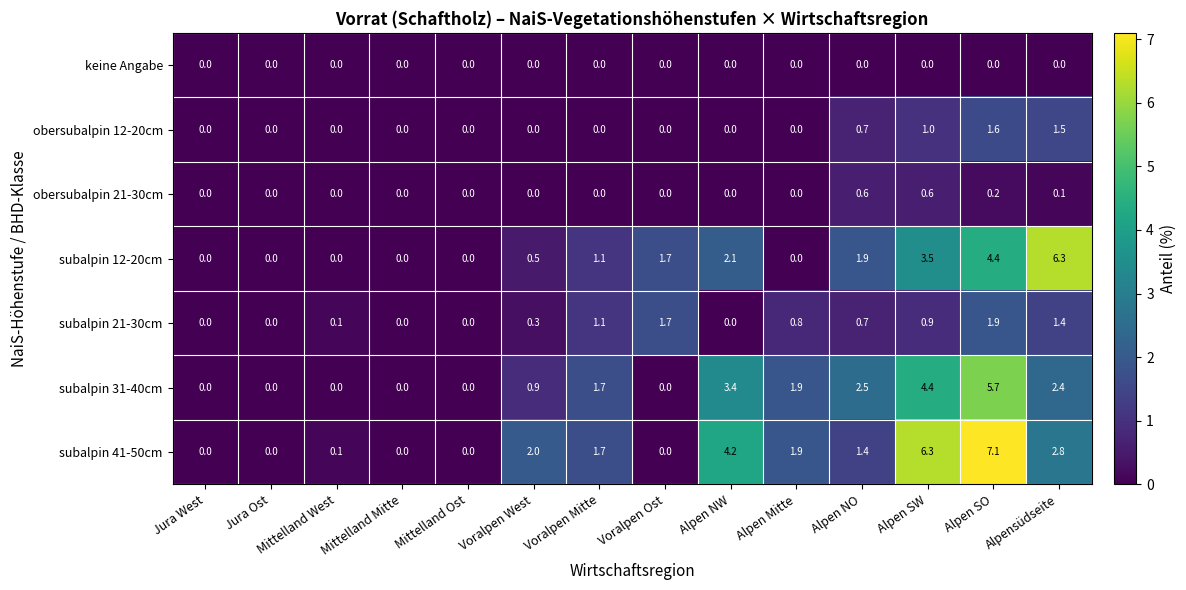

Which series changed the most between Mittelland Mitte and Voralpen West?

subalpin 41-50cm